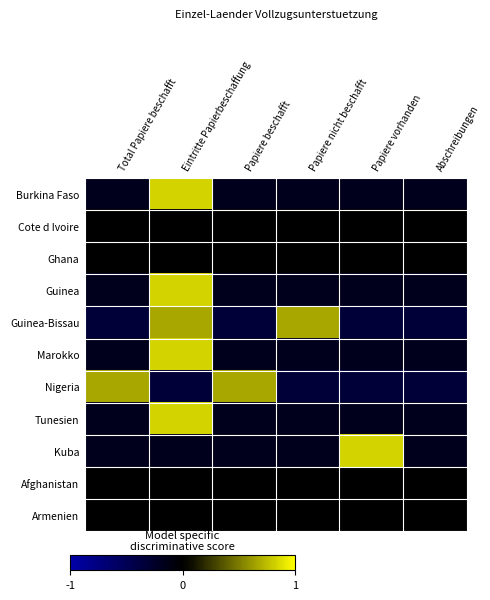

What is the total value across all series at Papiere vorhanden?

-0.5